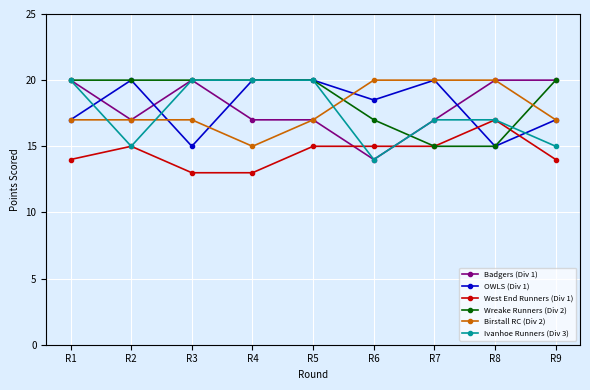

How many categories are shown in the chart?

9